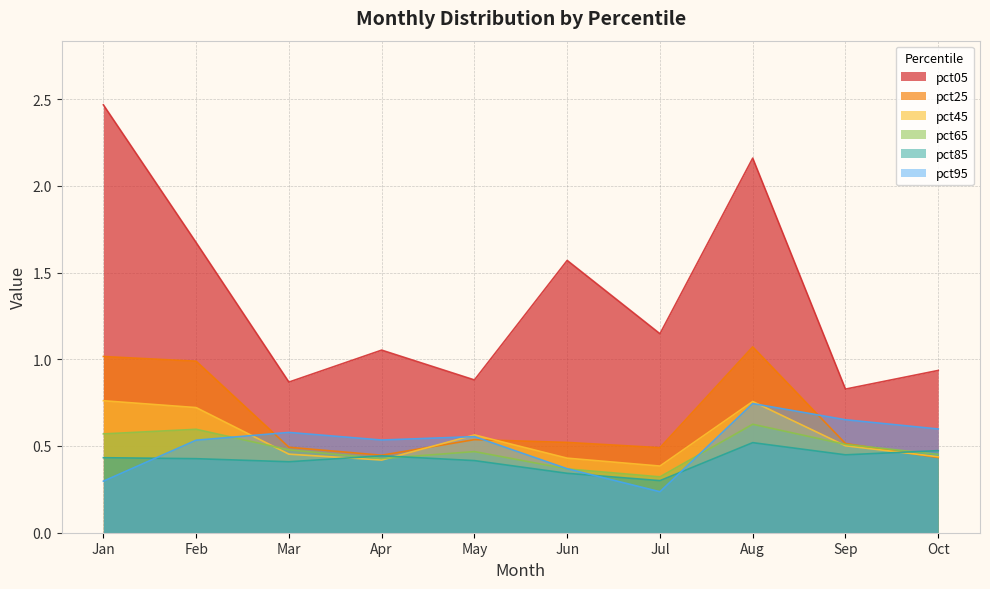

How many categories are shown in the chart?

10